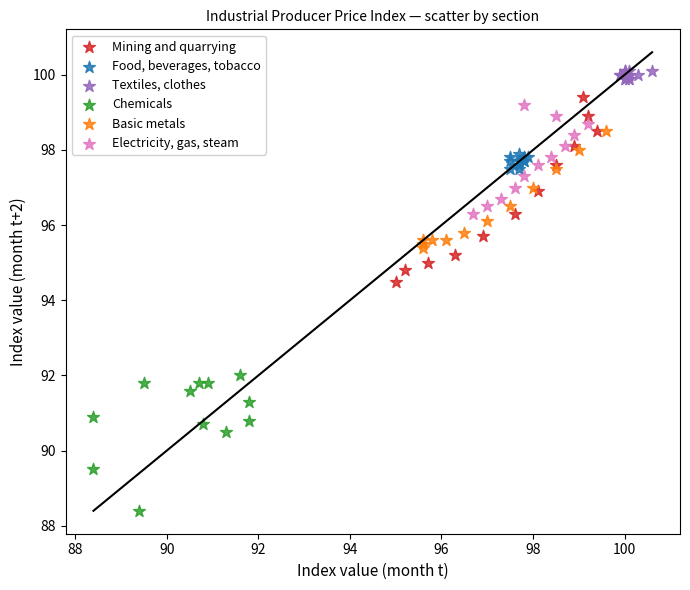

Which series reaches the minimum Y coordinate?

Chemicals